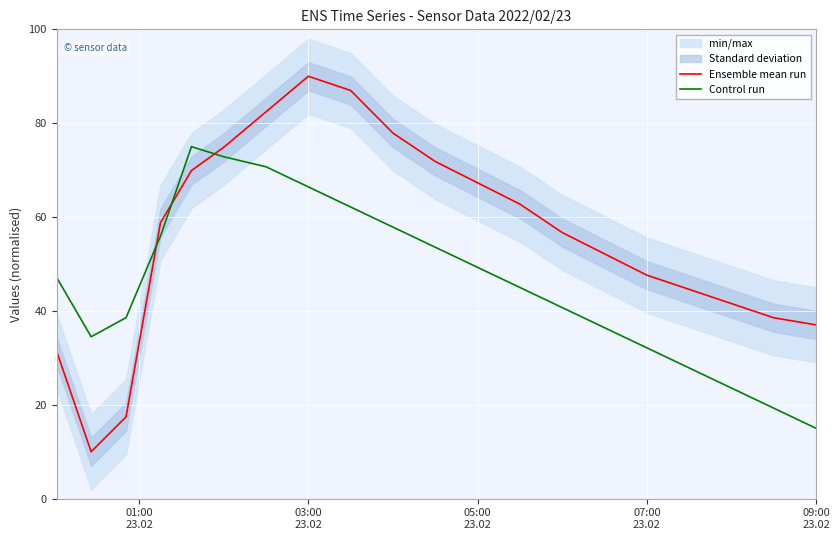

After their last crossing, which series has the higher values: Control run or Ensemble mean run?

Ensemble mean run